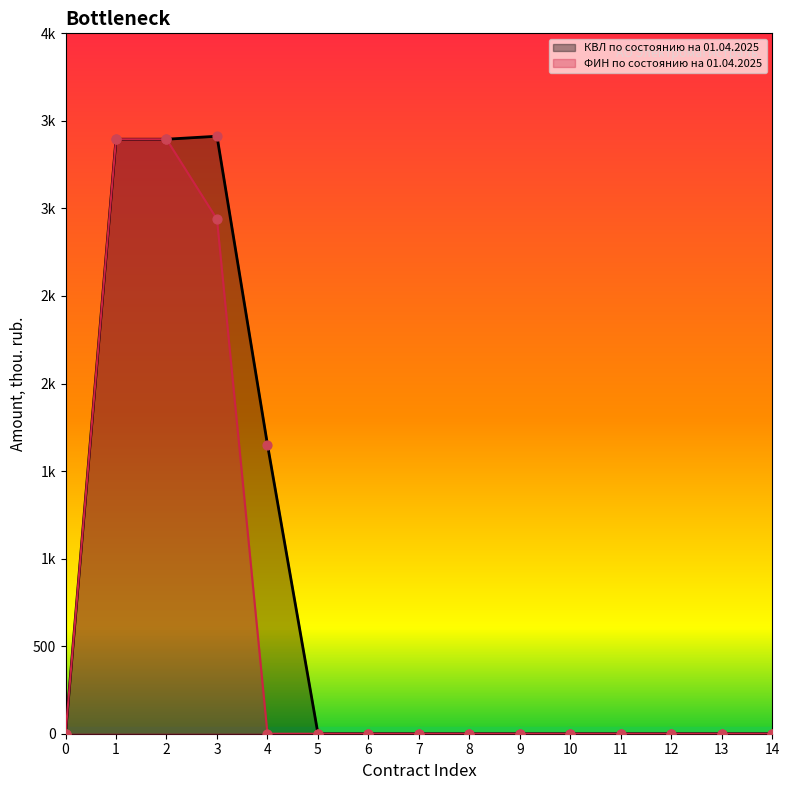

At which category is the sum across all series the highest?

1